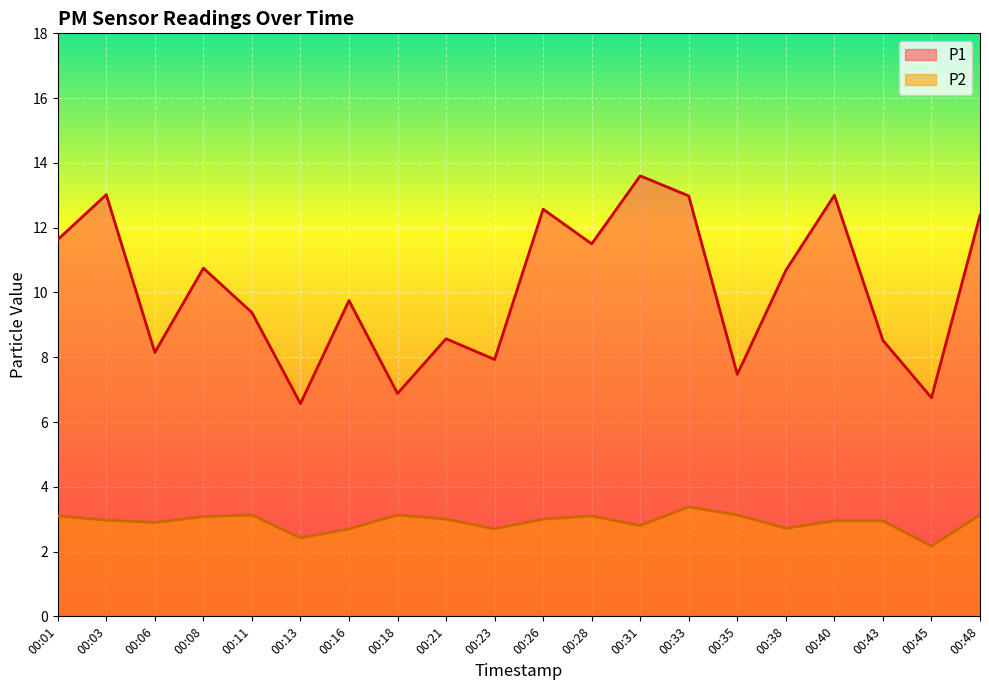

Reading right to left, what are all the values shown in this chart?

P1: 00:48=12.4	00:45=6.8	00:43=8.5	00:40=13.0	00:38=10.7	00:35=7.5	00:33=13.0	00:31=13.6	00:28=11.5	00:26=12.6	00:23=7.9	00:21=8.6	00:18=6.9	00:16=9.8	00:13=6.6	00:11=9.4	00:08=10.8	00:06=8.2	00:03=13.0	00:01=11.6
P2: 00:48=3.1	00:45=2.2	00:43=3.0	00:40=3.0	00:38=2.7	00:35=3.1	00:33=3.4	00:31=2.8	00:28=3.1	00:26=3.0	00:23=2.7	00:21=3.0	00:18=3.1	00:16=2.7	00:13=2.4	00:11=3.1	00:08=3.1	00:06=2.9	00:03=3.0	00:01=3.1